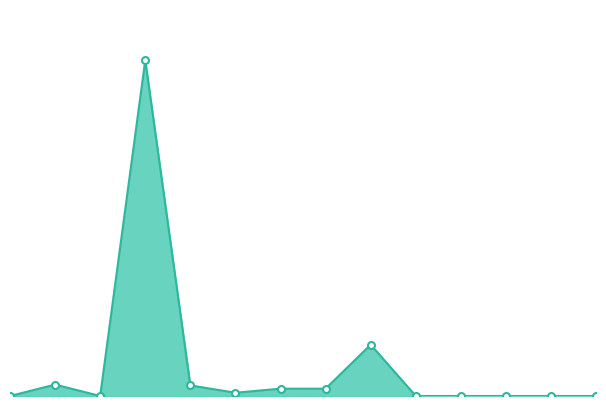

What is the value of the 6th point from the left?

4